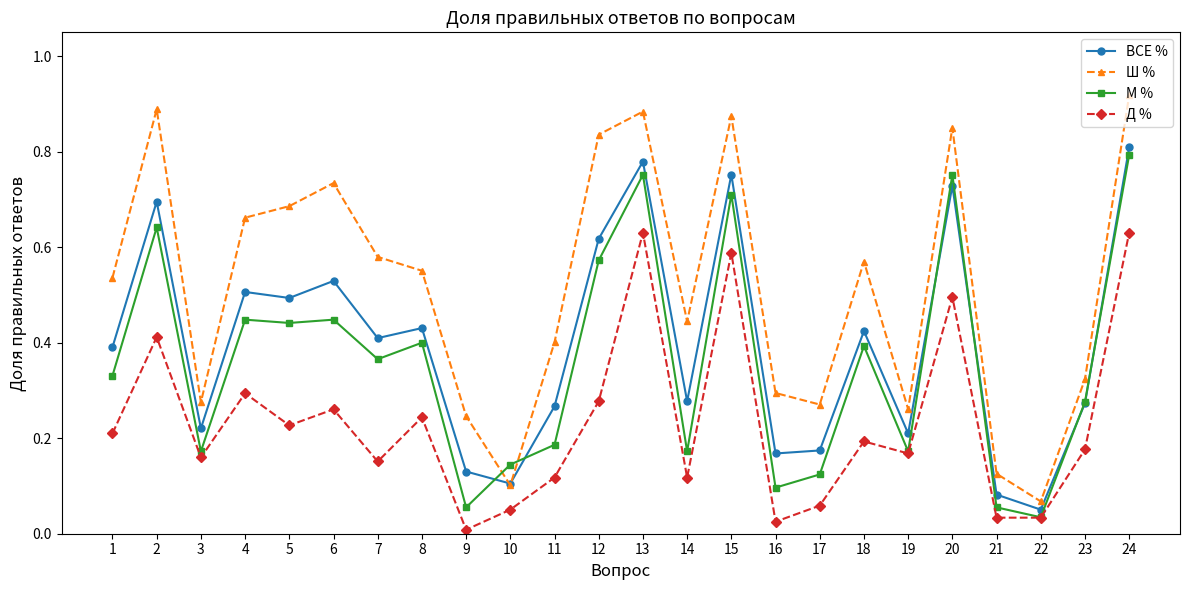

True or false: Д % and ВСЕ % intersect in this chart.

False